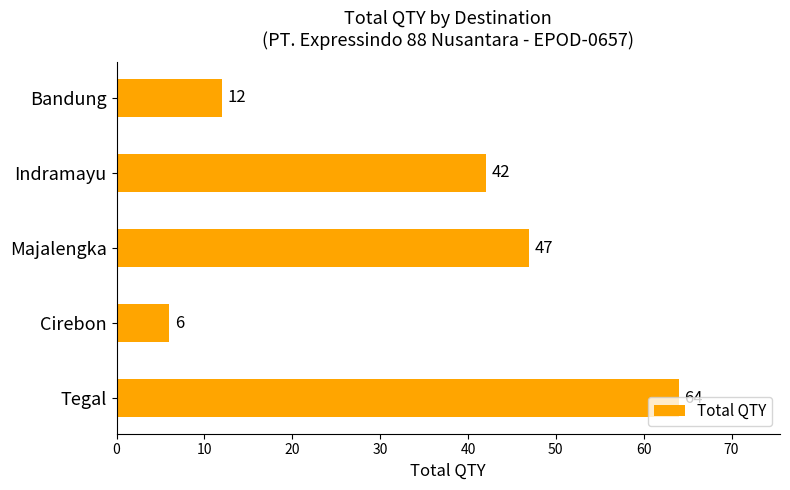

Is it true that the value at Cirebon is 6?

True